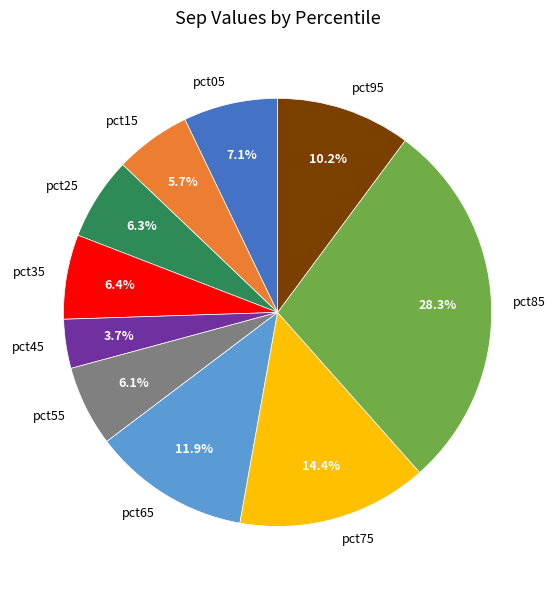

How many segments does this pie chart have?

10